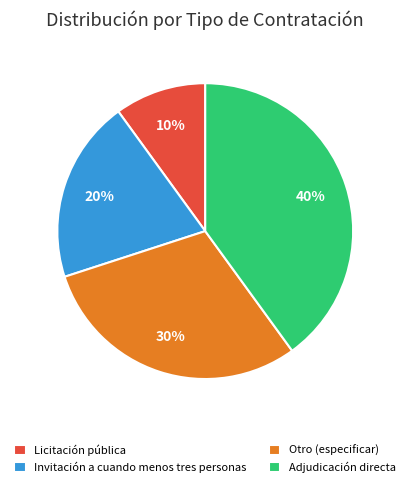

To the nearest percent, what is the difference between the Invitación a cuando menos tres personas and Otro (especificar) slice percentages?

10%